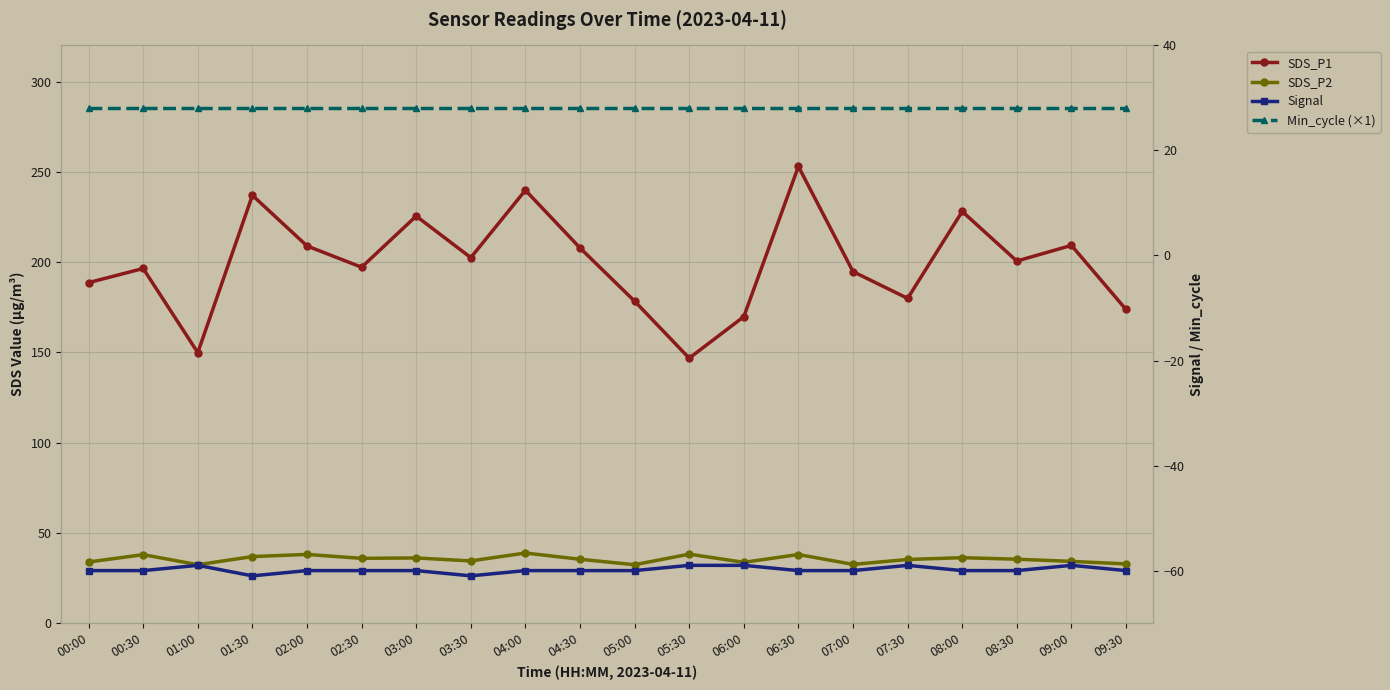

Reading left to right, list all the values displayed in this chart.

SDS_P1: 188.6	196.4	149.8	236.9	208.9	197.1	225.4	202.4	239.8	207.8	178.3	146.8	169.8	252.9	194.7	179.9	228.0	200.6	209.2	173.7
SDS_P2: 33.9	37.9	32.4	36.9	38.0	35.9	36.1	34.5	38.8	35.4	32.4	38.2	33.7	38.0	32.5	35.2	36.2	35.4	34.2	32.8
Signal: -60.0	-60.0	-59.0	-61.0	-60.0	-60.0	-60.0	-61.0	-60.0	-60.0	-60.0	-59.0	-59.0	-60.0	-60.0	-59.0	-60.0	-60.0	-59.0	-60.0
Min_cycle (×1): 28.0	28.0	28.0	28.0	28.0	28.0	28.0	28.0	28.0	28.0	28.0	28.0	28.0	28.0	28.0	28.0	28.0	28.0	28.0	28.0